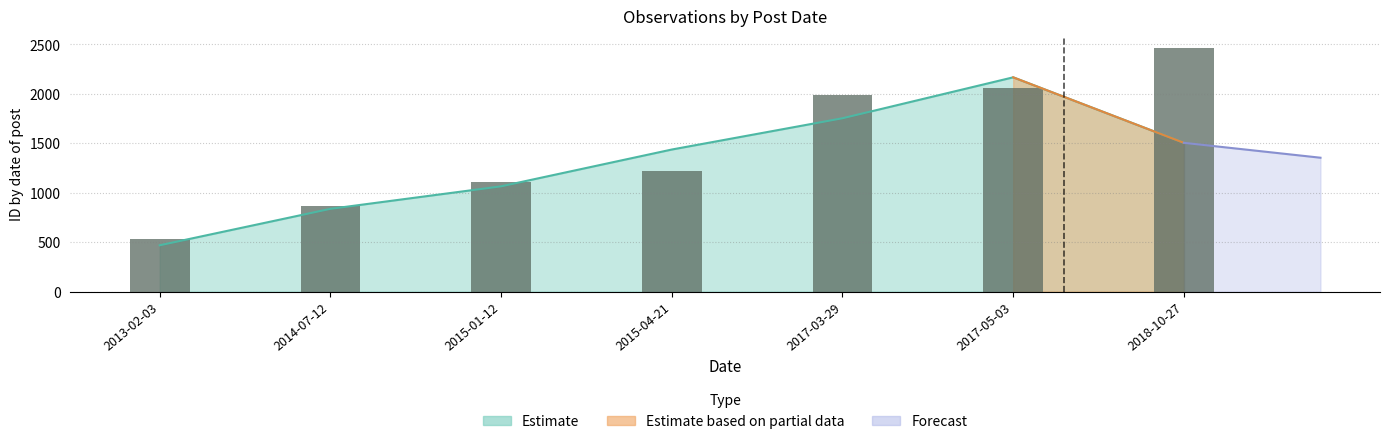

List the labels in order of value, largest first.

2018-10-27, 2017-05-03, 2017-03-29, 2015-04-21, 2015-01-12, 2014-07-12, 2013-02-03